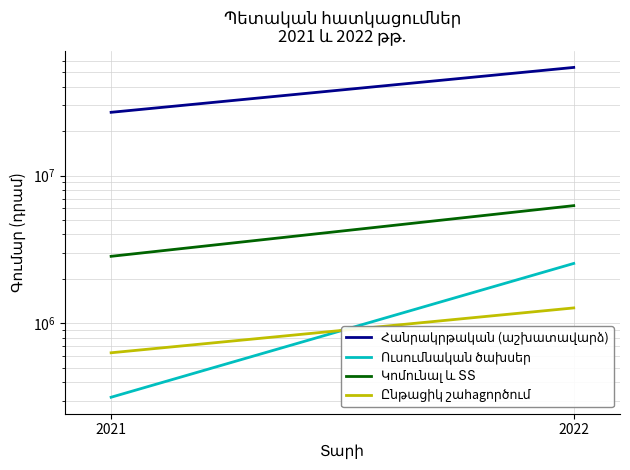

How many data points does each series have?

2